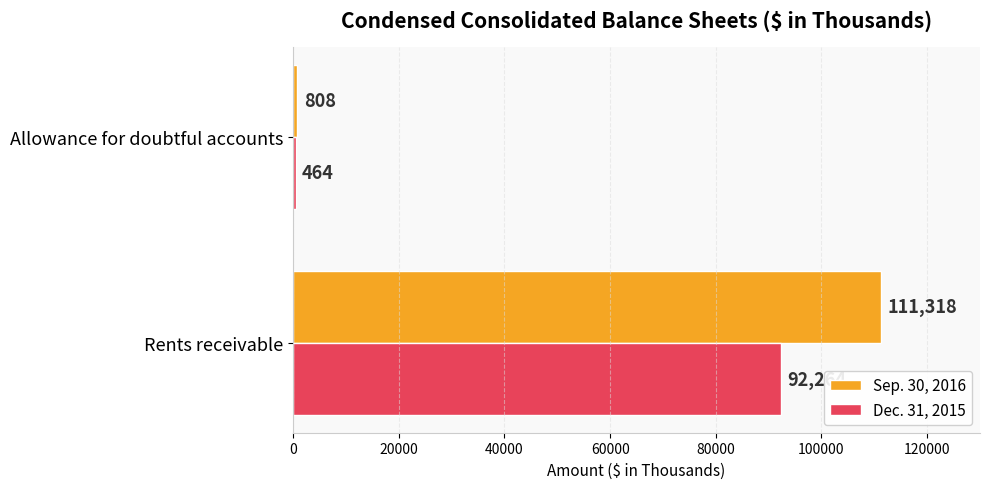

List the series in order of their overall mean, highest first.

Sep. 30, 2016, Dec. 31, 2015